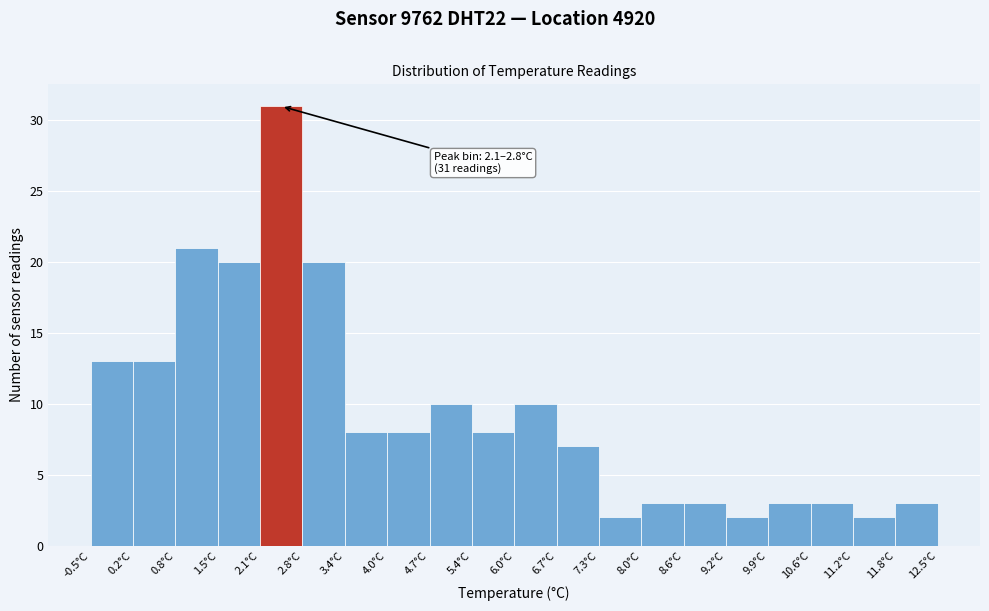

Which range on the x-axis has the tallest bar?

2.10 to 2.75